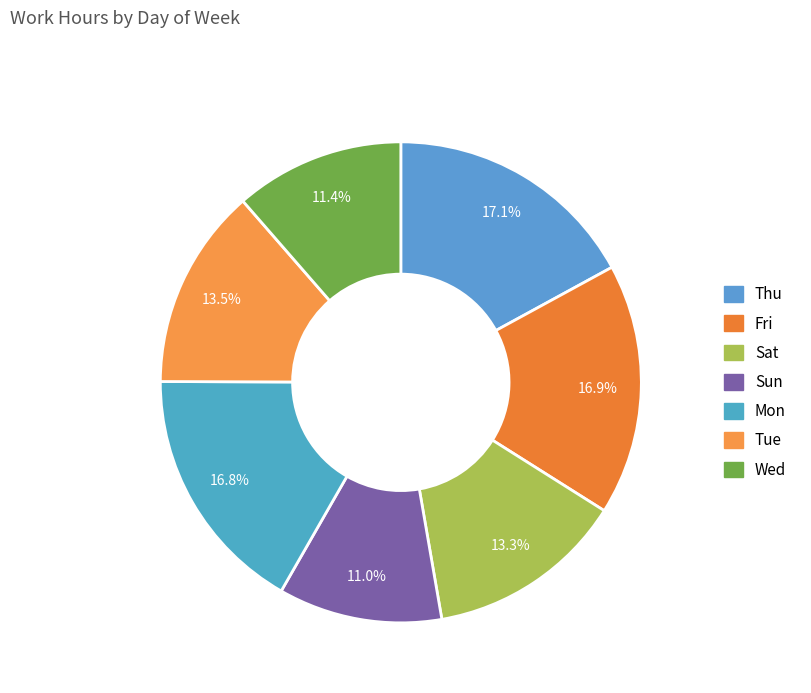

Approximately how many times larger is the value at Tue compared to Wed?

1.2